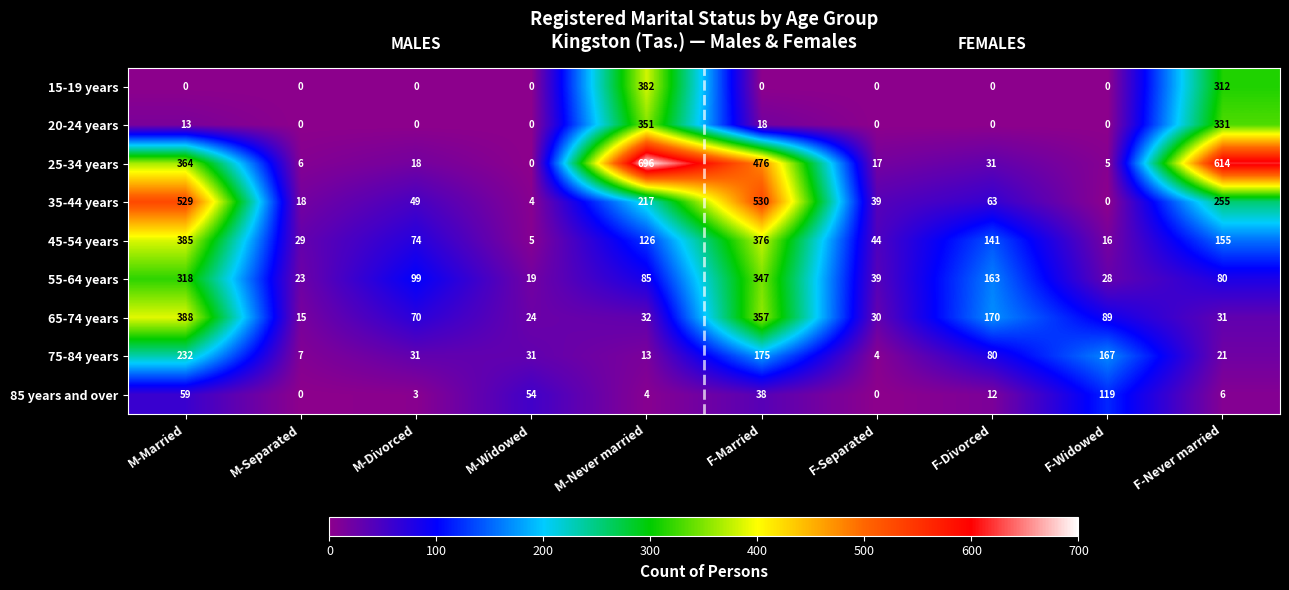

The 25-34 years series shows 0 at M-Widowed. True or false?

True